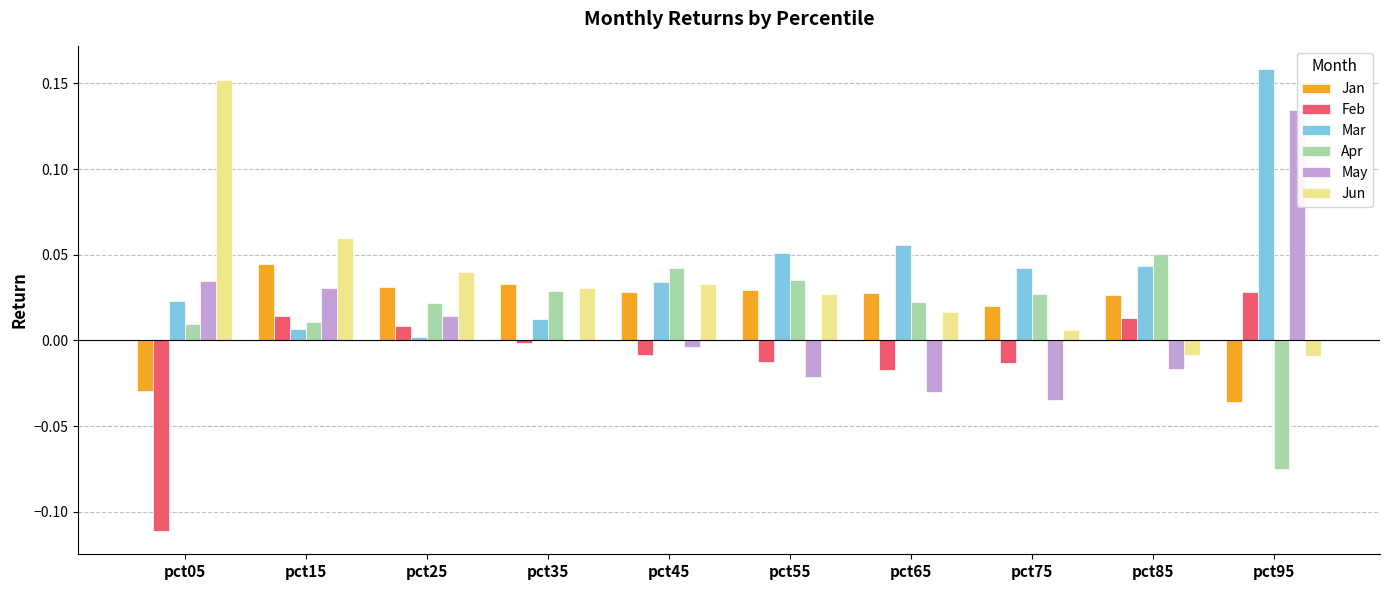

The value of Apr at pct95 is -0.1. True or false?

True